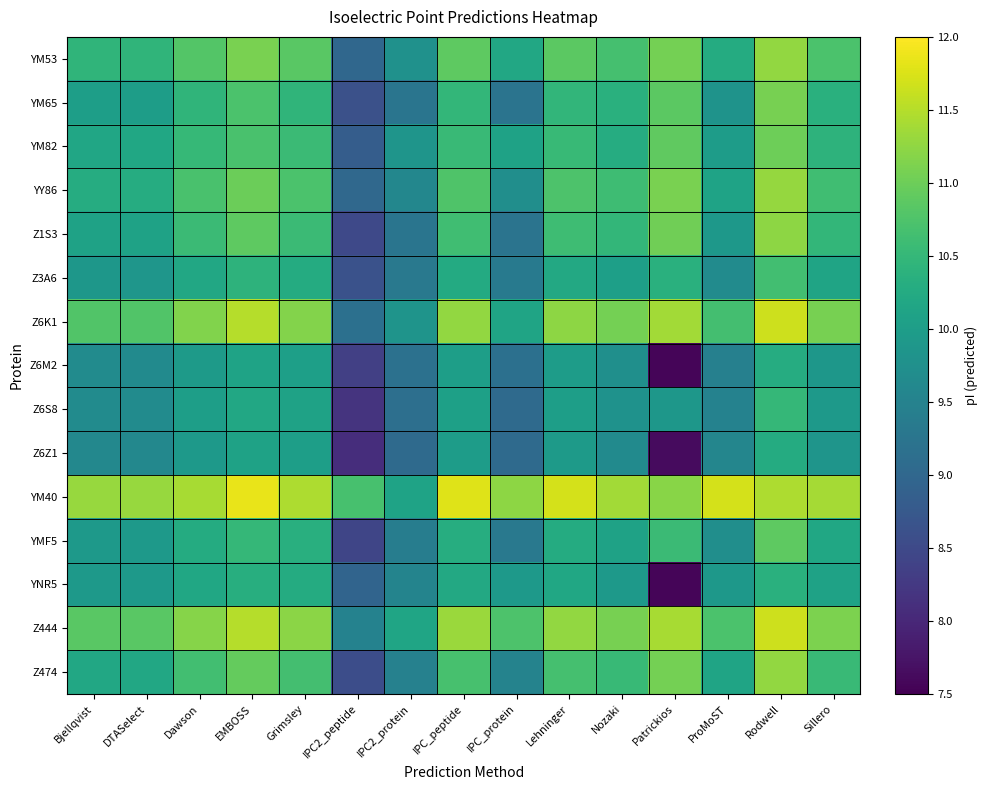

Count the number of categories in the chart.

15